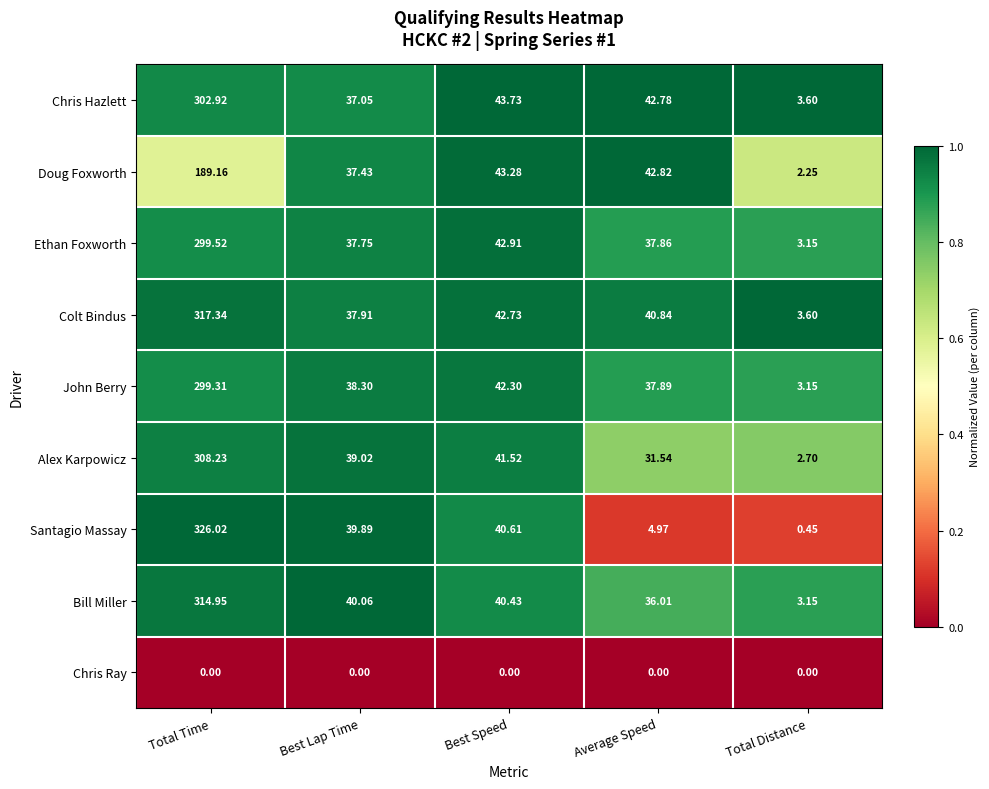

Is the value of Santagio Massay at Best Speed greater than the value of Bill Miller at Total Distance?

Yes